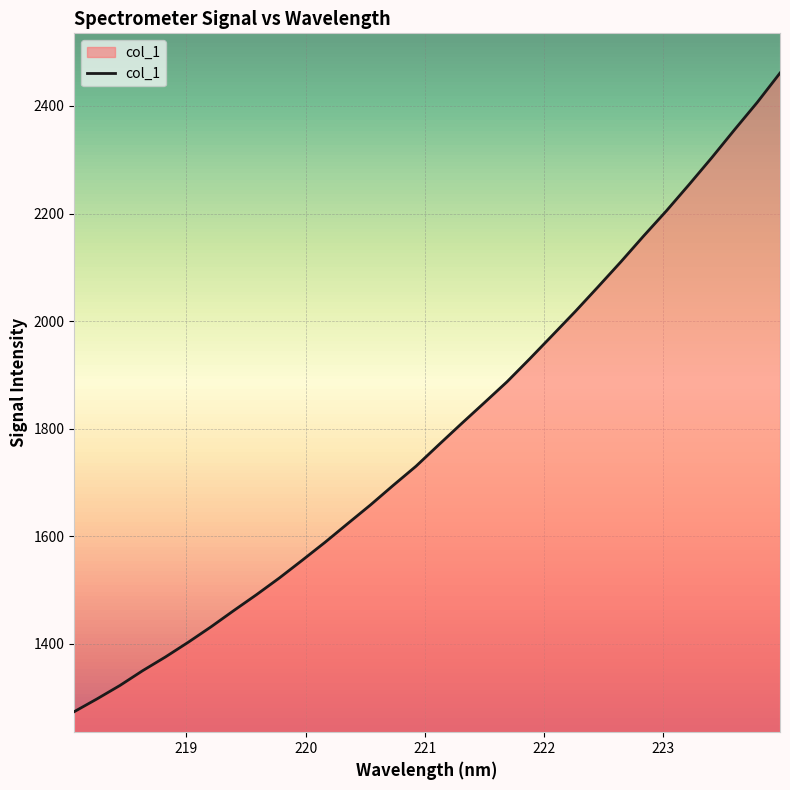

What is the difference between the maximum and minimum values?

1187.2